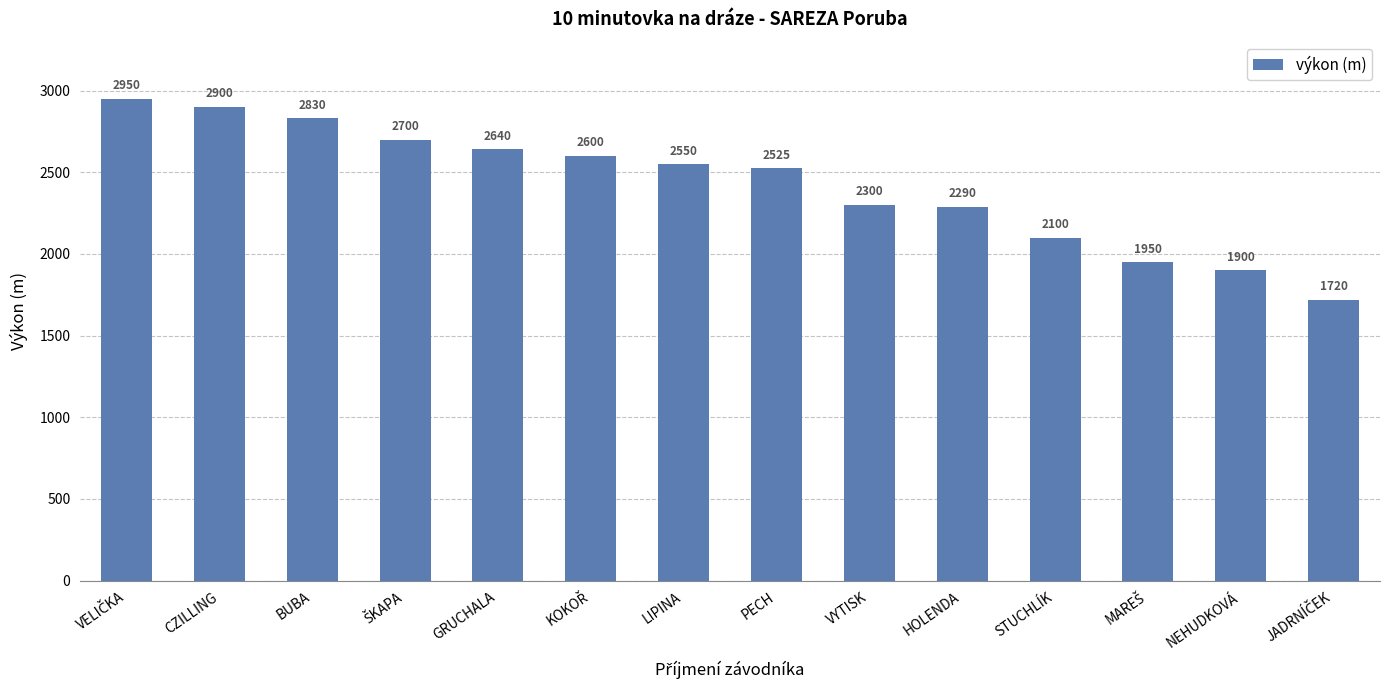

What position from the left is BUBA?

3